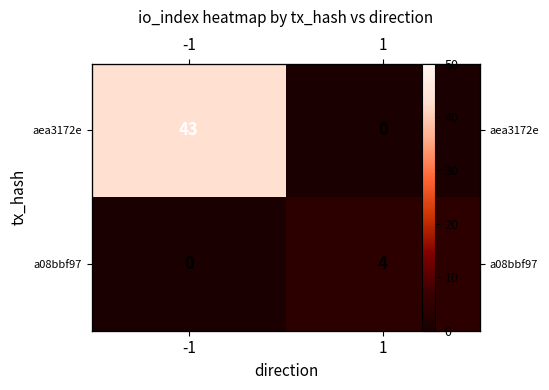

What is the sum of all aea3172e values?

43